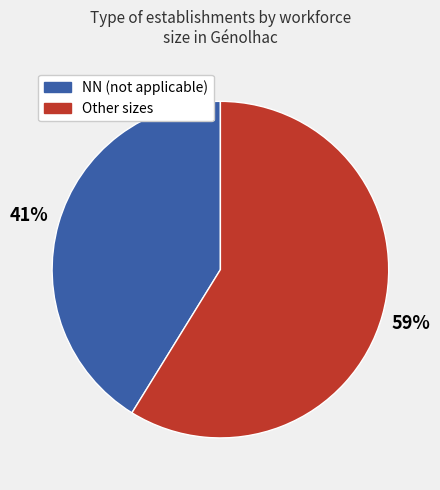

Is there a majority slice in this chart?

Yes